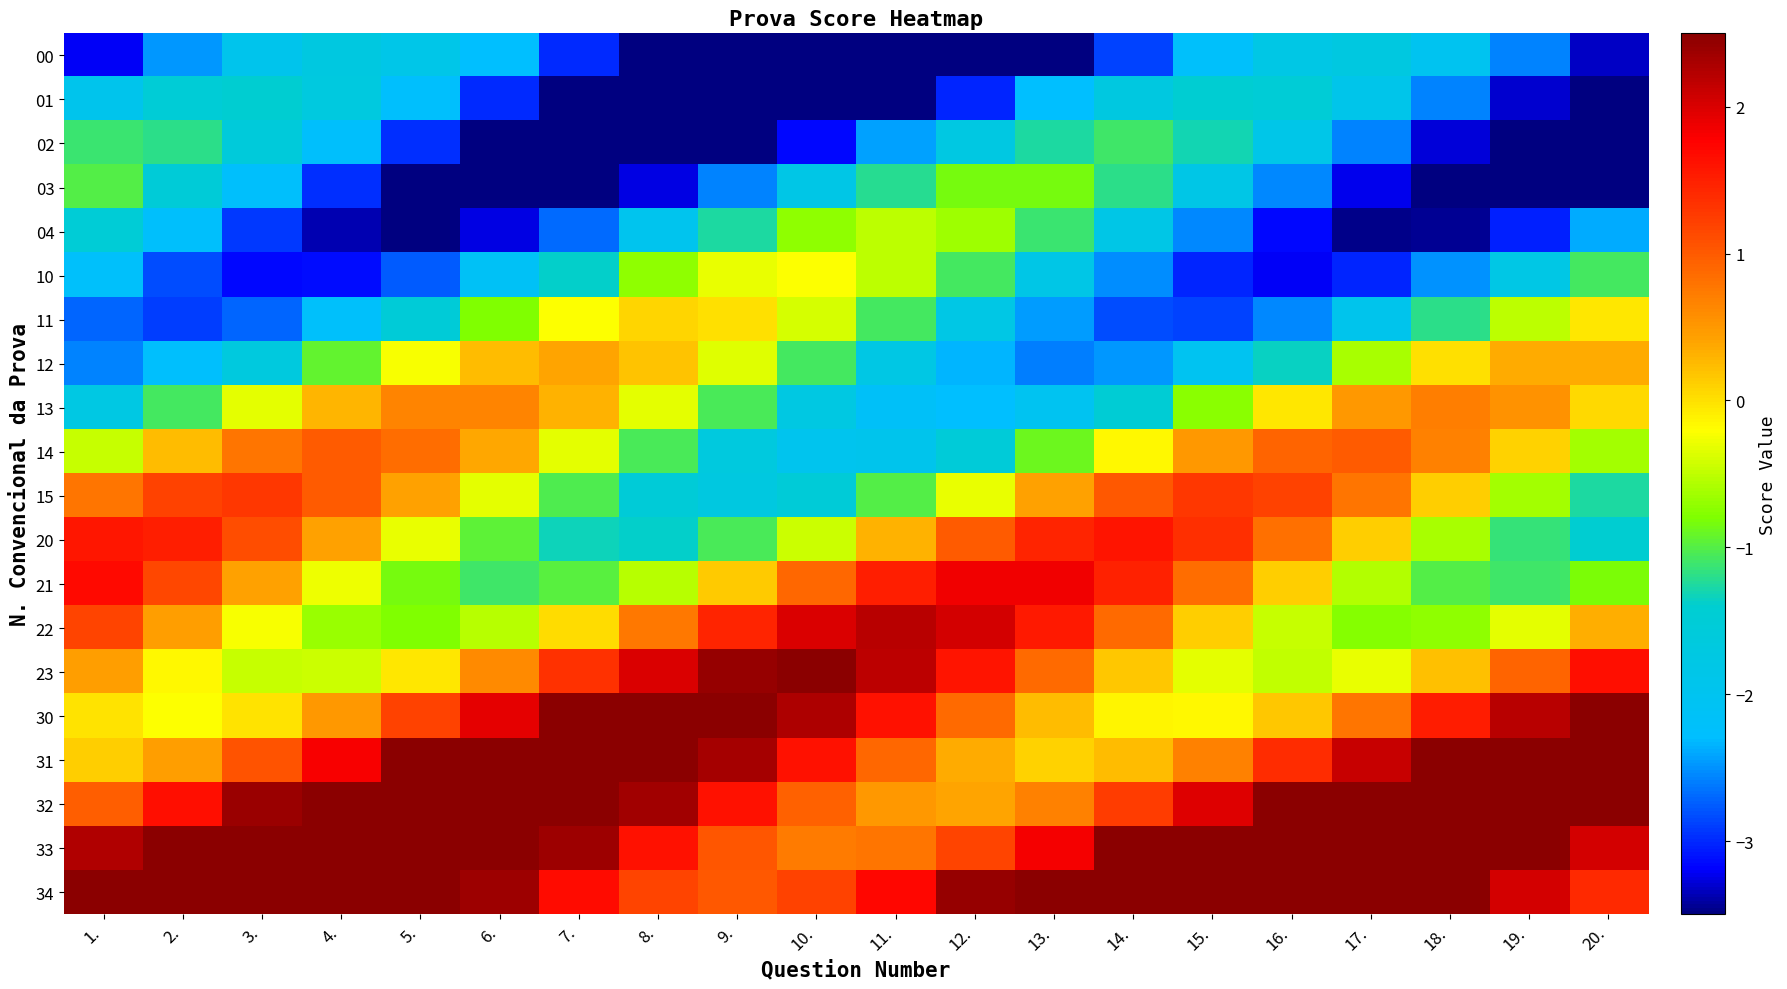

Reading right to left, extract all data points from this chart.

00: 20.=-3.3	19.=-2.6	18.=-2.0	17.=-1.7	16.=-1.8	15.=-2.2	14.=-2.9	13.=-3.6	12.=-4.3	11.=-4.6	10.=-4.7	9.=-4.3	8.=-3.7	7.=-3.0	6.=-2.3	5.=-1.8	4.=-1.7	3.=-1.9	2.=-2.5	1.=-3.2
01: 20.=-3.9	19.=-3.3	18.=-2.6	17.=-1.9	16.=-1.5	15.=-1.4	14.=-1.7	13.=-2.3	12.=-3.0	11.=-3.7	10.=-4.2	9.=-4.4	8.=-4.2	7.=-3.7	6.=-3.0	5.=-2.3	4.=-1.7	3.=-1.4	2.=-1.5	1.=-1.9
02: 20.=-4.1	19.=-3.8	18.=-3.3	17.=-2.6	16.=-1.8	15.=-1.3	14.=-1.1	13.=-1.3	12.=-1.7	11.=-2.4	10.=-3.2	9.=-3.8	8.=-4.1	7.=-4.0	6.=-3.6	5.=-3.0	4.=-2.2	3.=-1.6	2.=-1.2	1.=-1.1
03: 20.=-3.5	19.=-3.8	18.=-3.7	17.=-3.2	16.=-2.6	15.=-1.8	14.=-1.2	13.=-0.8	12.=-0.8	11.=-1.2	10.=-1.8	9.=-2.6	8.=-3.2	7.=-3.7	6.=-3.8	5.=-3.5	4.=-3.0	3.=-2.2	2.=-1.5	1.=-1.0
04: 20.=-2.4	19.=-3.0	18.=-3.4	17.=-3.5	16.=-3.2	15.=-2.5	14.=-1.8	13.=-1.1	12.=-0.6	11.=-0.5	10.=-0.7	9.=-1.3	8.=-2.0	7.=-2.7	6.=-3.2	5.=-3.5	4.=-3.4	3.=-2.9	2.=-2.2	1.=-1.5
10: 20.=-1.1	19.=-1.8	18.=-2.5	17.=-3.0	16.=-3.2	15.=-3.0	14.=-2.5	13.=-1.8	12.=-1.1	11.=-0.5	10.=-0.2	9.=-0.3	8.=-0.7	7.=-1.4	6.=-2.1	5.=-2.8	4.=-3.1	3.=-3.2	2.=-2.8	1.=-2.2
11: 20.=-0.0	19.=-0.5	18.=-1.2	17.=-1.9	16.=-2.5	15.=-2.9	14.=-2.8	13.=-2.4	12.=-1.8	11.=-1.1	10.=-0.4	9.=0.0	8.=0.1	7.=-0.2	6.=-0.8	5.=-1.5	4.=-2.2	3.=-2.7	2.=-2.9	1.=-2.7
12: 20.=0.3	19.=0.4	18.=0.0	17.=-0.6	16.=-1.3	15.=-2.0	14.=-2.5	13.=-2.6	12.=-2.3	11.=-1.8	10.=-1.1	9.=-0.3	8.=0.2	7.=0.4	6.=0.2	5.=-0.2	4.=-0.9	3.=-1.7	2.=-2.3	1.=-2.6
13: 20.=0.1	19.=0.5	18.=0.7	17.=0.5	16.=-0.0	15.=-0.7	14.=-1.5	13.=-2.0	12.=-2.3	11.=-2.2	10.=-1.7	9.=-1.1	8.=-0.3	7.=0.3	6.=0.7	5.=0.7	4.=0.3	3.=-0.3	2.=-1.1	1.=-1.7
14: 20.=-0.6	19.=0.1	18.=0.7	17.=1.0	16.=0.9	15.=0.5	14.=-0.2	13.=-0.9	12.=-1.5	11.=-1.9	10.=-2.0	9.=-1.7	8.=-1.0	7.=-0.3	6.=0.4	5.=0.9	4.=1.0	3.=0.8	2.=0.2	1.=-0.5
15: 20.=-1.3	19.=-0.6	18.=0.1	17.=0.8	16.=1.2	15.=1.3	14.=1.0	13.=0.4	12.=-0.3	11.=-1.0	10.=-1.5	9.=-1.7	8.=-1.5	7.=-1.0	6.=-0.3	5.=0.4	4.=1.0	3.=1.3	2.=1.2	1.=0.8
20: 20.=-1.4	19.=-1.2	18.=-0.6	17.=0.1	16.=0.8	15.=1.4	14.=1.6	13.=1.5	12.=1.0	11.=0.3	10.=-0.4	9.=-1.0	8.=-1.4	7.=-1.3	6.=-0.9	5.=-0.3	4.=0.4	3.=1.1	2.=1.5	1.=1.6
21: 20.=-0.8	19.=-1.1	18.=-1.0	17.=-0.6	16.=0.1	15.=0.9	14.=1.5	13.=1.8	12.=1.9	11.=1.5	10.=0.9	9.=0.2	8.=-0.5	7.=-1.0	6.=-1.1	5.=-0.8	4.=-0.3	3.=0.4	2.=1.2	1.=1.7
22: 20.=0.3	19.=-0.3	18.=-0.7	17.=-0.8	16.=-0.5	15.=0.1	14.=0.9	13.=1.6	12.=2.0	11.=2.2	10.=2.0	9.=1.5	8.=0.8	7.=0.0	6.=-0.5	5.=-0.8	4.=-0.7	3.=-0.2	2.=0.4	1.=1.2
23: 20.=1.7	19.=0.9	18.=0.2	17.=-0.3	16.=-0.5	15.=-0.3	14.=0.2	13.=0.9	12.=1.6	11.=2.2	10.=2.5	9.=2.4	8.=2.0	7.=1.3	6.=0.6	5.=-0.0	4.=-0.4	3.=-0.5	2.=-0.2	1.=0.5
30: 20.=2.7	19.=2.2	18.=1.5	17.=0.8	16.=0.2	15.=-0.2	14.=-0.1	13.=0.2	12.=0.9	11.=1.6	10.=2.3	9.=2.7	8.=2.8	7.=2.5	6.=1.9	5.=1.2	4.=0.5	3.=-0.0	2.=-0.2	1.=-0.0
31: 20.=3.0	19.=3.1	18.=2.7	17.=2.1	16.=1.4	15.=0.7	14.=0.2	13.=0.1	12.=0.3	11.=0.9	10.=1.6	9.=2.3	8.=2.9	7.=3.1	6.=3.0	5.=2.5	4.=1.8	3.=1.1	2.=0.5	1.=0.1
32: 20.=2.7	19.=3.2	18.=3.4	17.=3.2	16.=2.7	15.=2.0	14.=1.2	13.=0.7	12.=0.4	11.=0.5	10.=0.9	9.=1.6	8.=2.4	7.=3.0	6.=3.3	5.=3.4	4.=3.0	3.=2.4	2.=1.7	1.=1.0
33: 20.=2.0	19.=2.8	18.=3.4	17.=3.7	16.=3.6	15.=3.2	14.=2.6	13.=1.8	12.=1.2	11.=0.8	10.=0.7	9.=1.0	8.=1.6	7.=2.4	6.=3.1	5.=3.5	4.=3.7	3.=3.5	2.=3.0	1.=2.3
34: 20.=1.4	19.=2.0	18.=2.8	17.=3.5	16.=3.9	15.=4.0	14.=3.7	13.=3.2	12.=2.4	11.=1.7	10.=1.2	9.=1.0	8.=1.2	7.=1.7	6.=2.4	5.=3.1	4.=3.7	3.=4.0	2.=3.9	1.=3.5